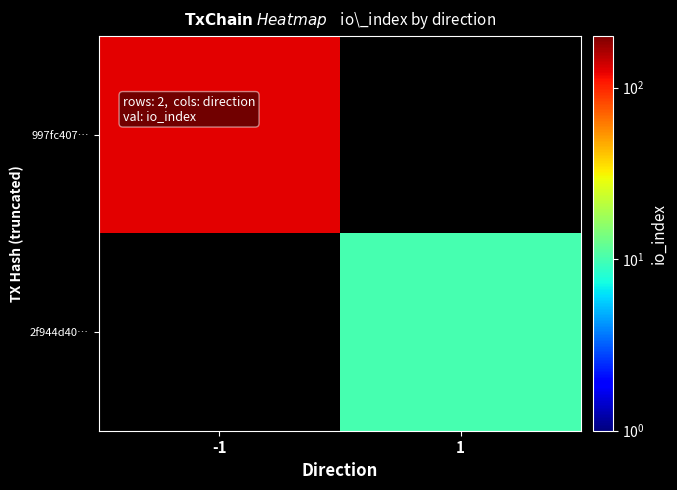

Is the value of 2f944d40… at -1 greater than the value of 997fc407… at -1?

No